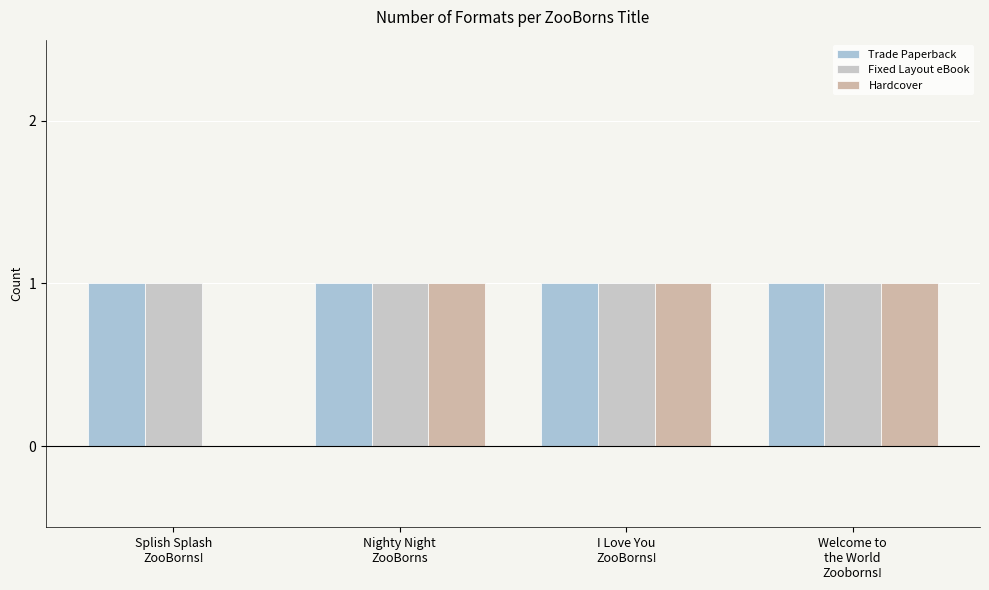

Count the number of categories in the chart.

4